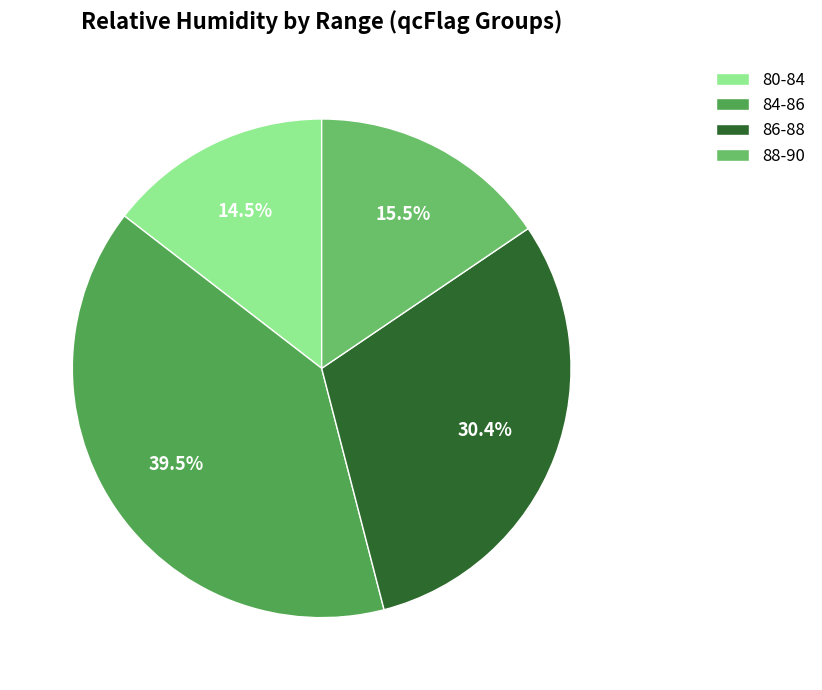

Rank the categories by value from lowest to highest.

80-84, 88-90, 86-88, 84-86